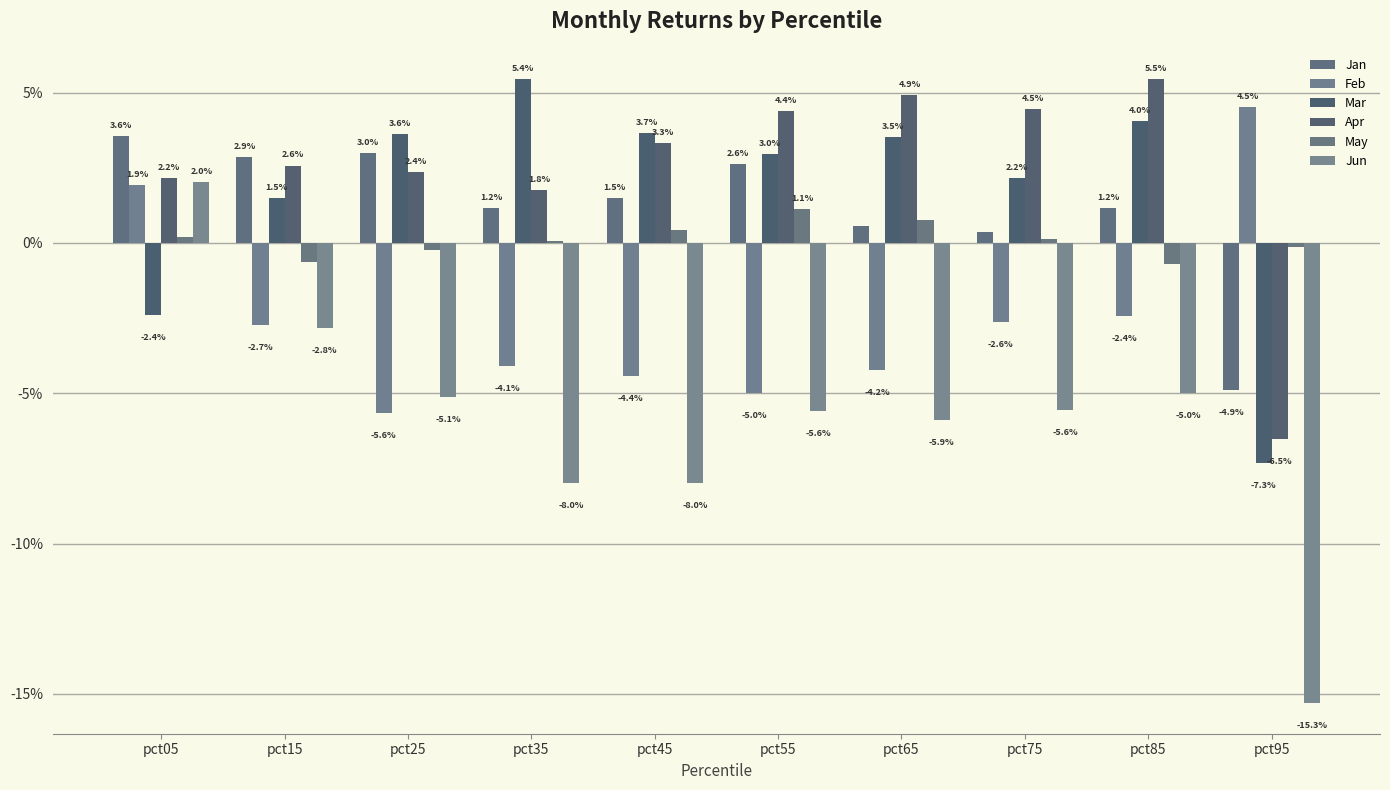

List the labels in order of Feb value, smallest first.

pct25, pct55, pct45, pct65, pct35, pct15, pct75, pct85, pct05, pct95